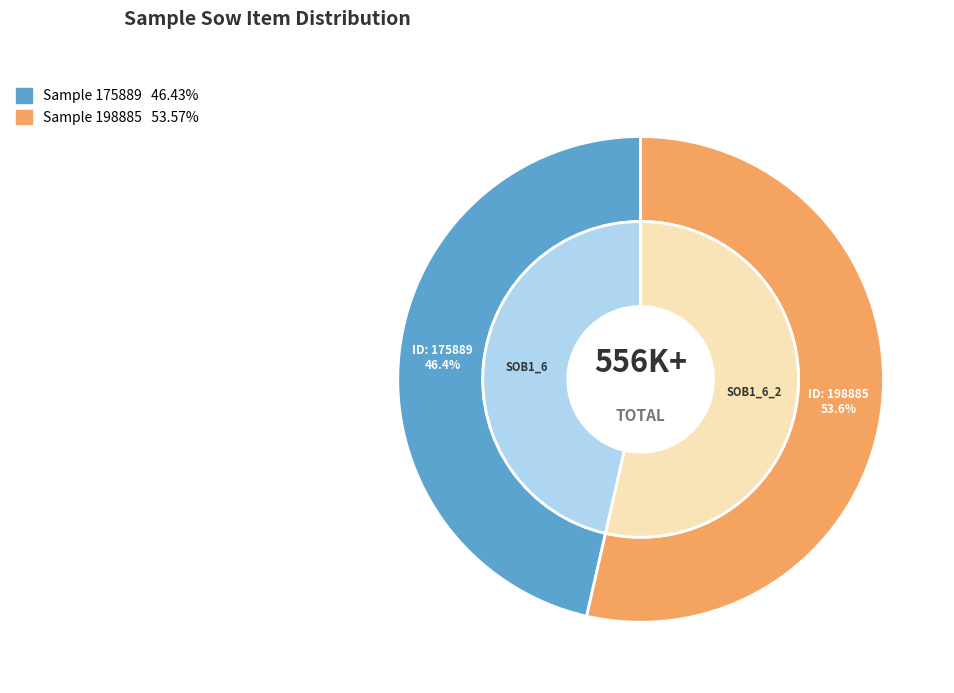

Is there any slice that represents more than half of the pie?

Yes